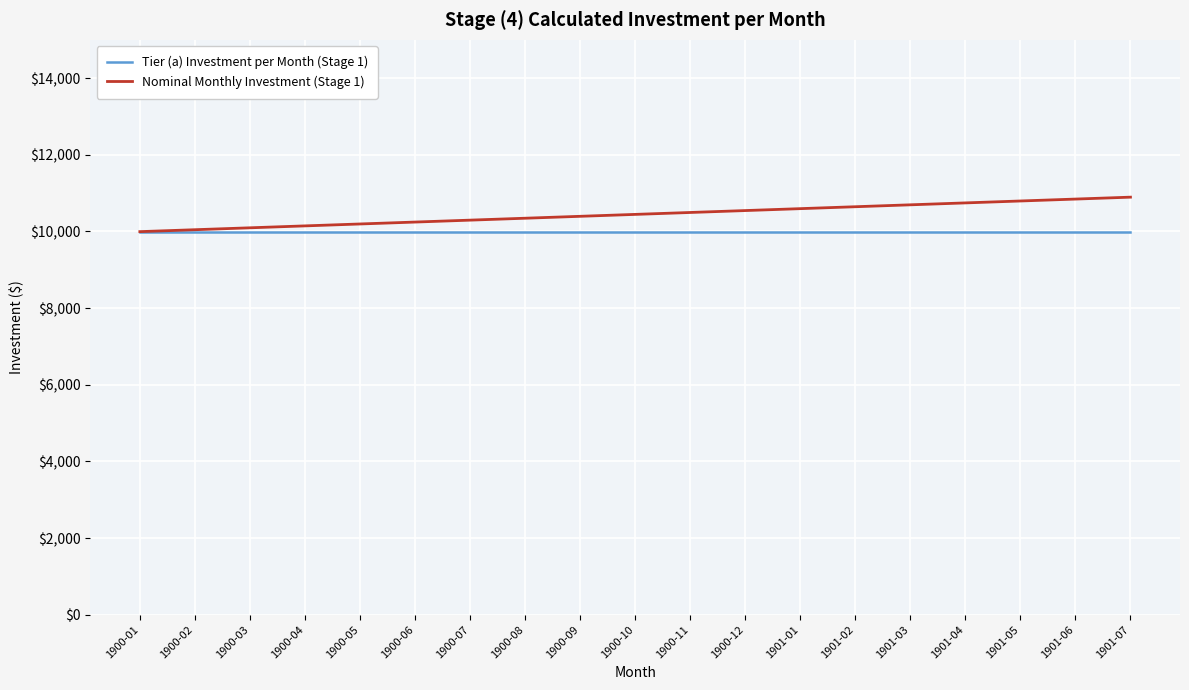

Rank the series at 1901-03 from highest to lowest value.

Nominal Monthly Investment (Stage 1), Tier (a) Investment per Month (Stage 1)